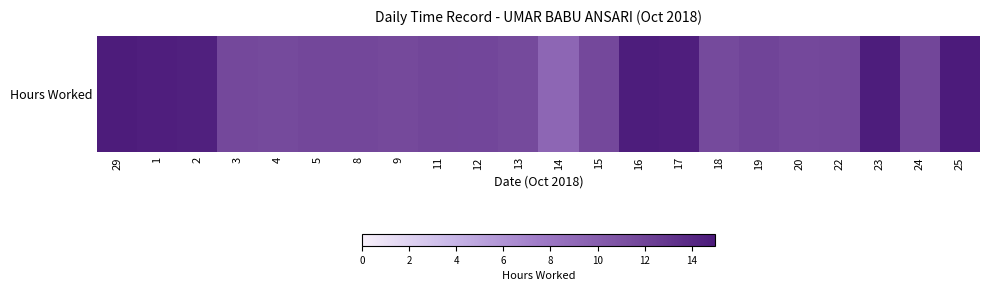

Read the value at 5.

11.8